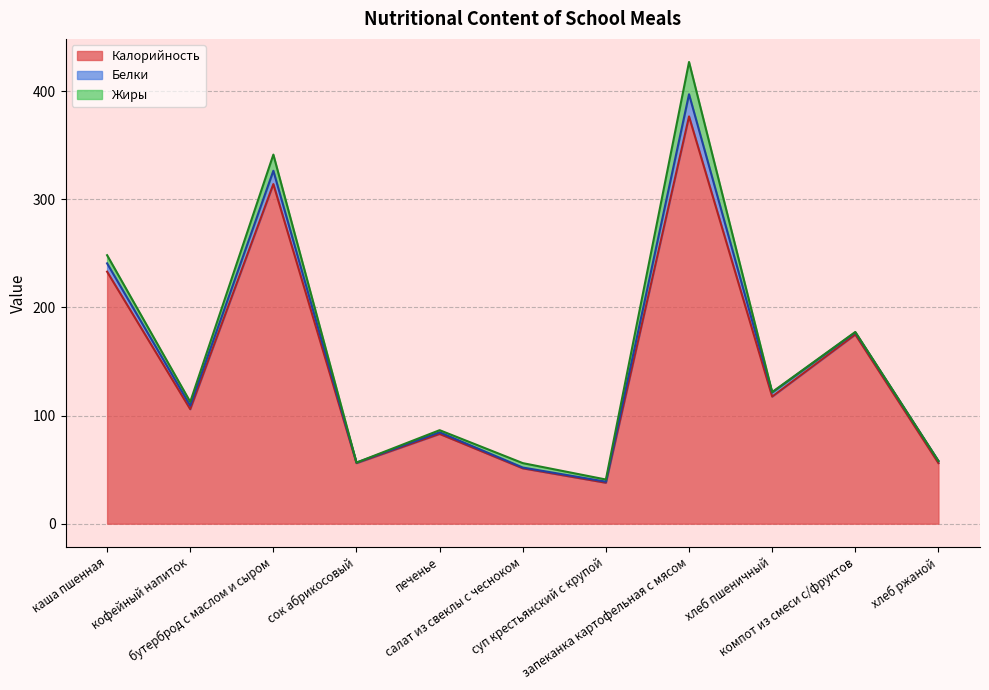

Where does the Жиры series first go above 2?

каша пшенная